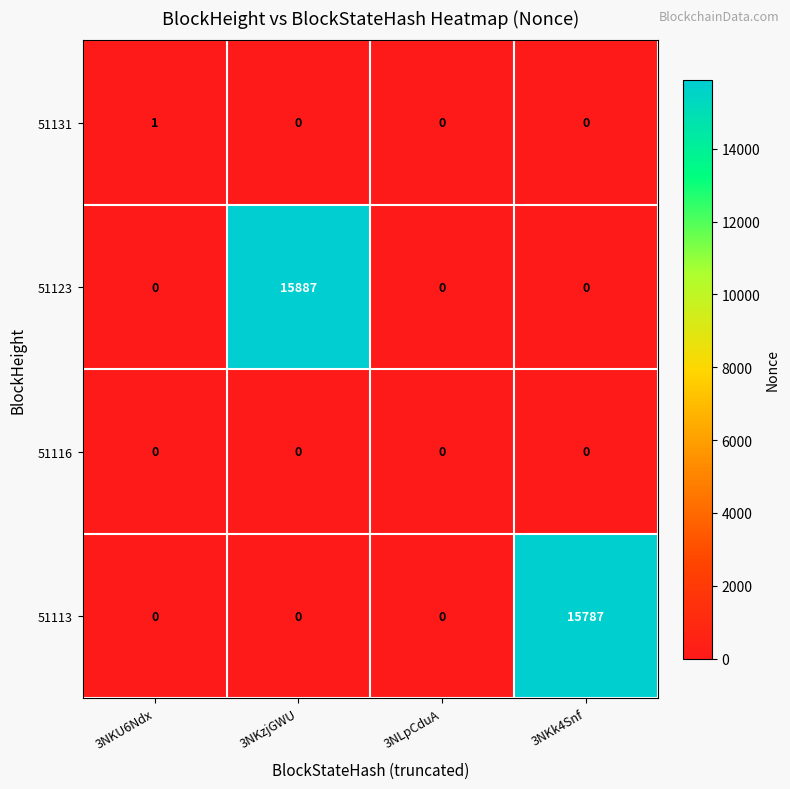

Reading left to right, transcribe all the data shown in this chart.

51131: 1	0	0	0
51123: 0	15887	0	0
51116: 0	0	0	0
51113: 0	0	0	15787